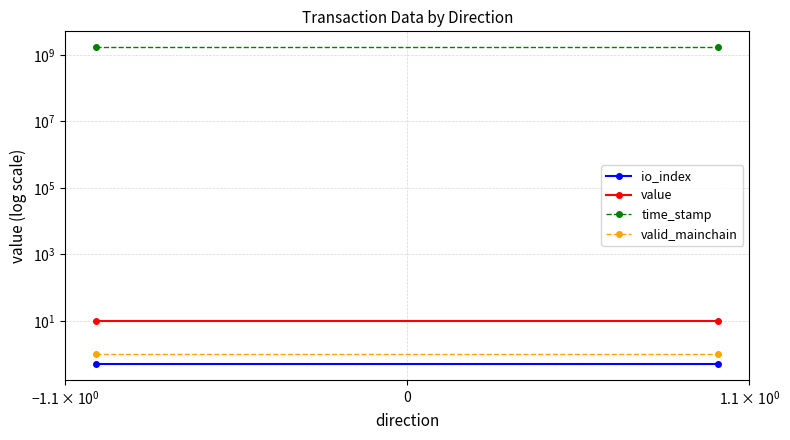

How many categories are shown in the chart?

2